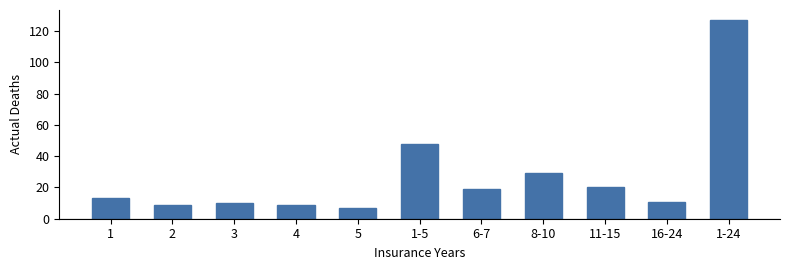

What position from the left is 1-24?

11